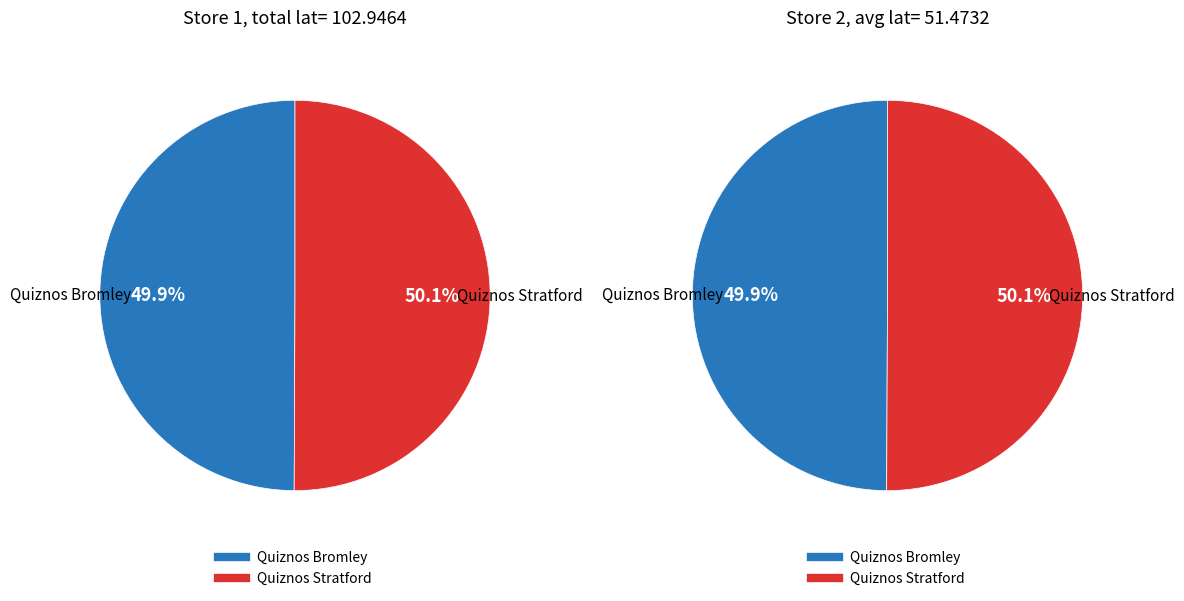

To the nearest percent, what is the average slice percentage?

50%